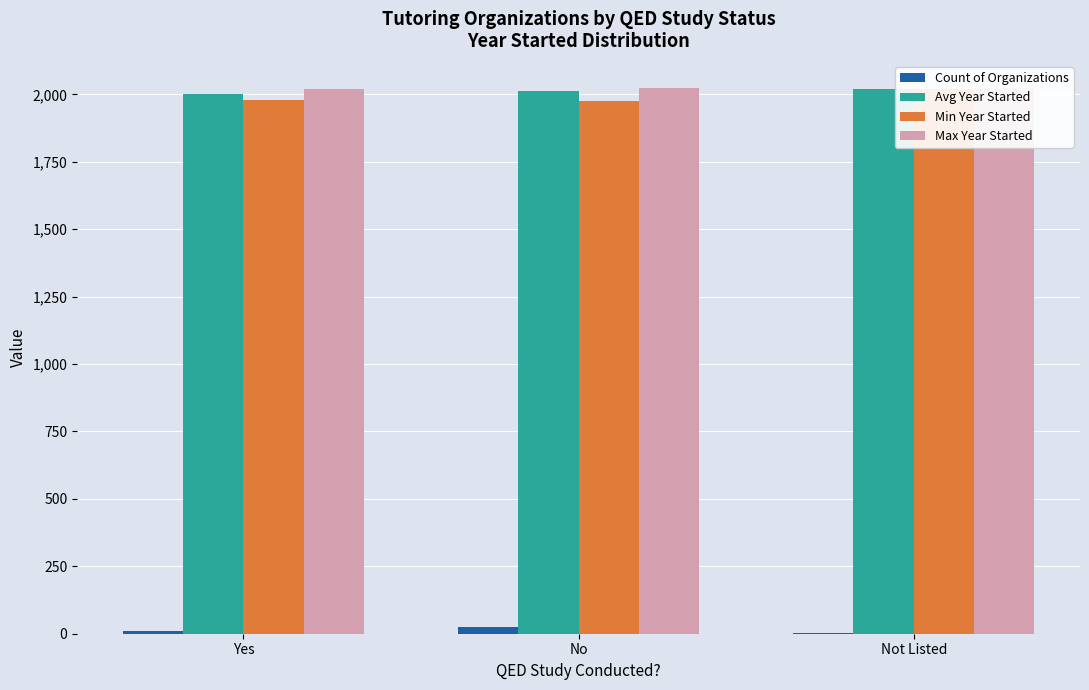

What is the difference between the Count of Organizations values at No and Not Listed?

21.0